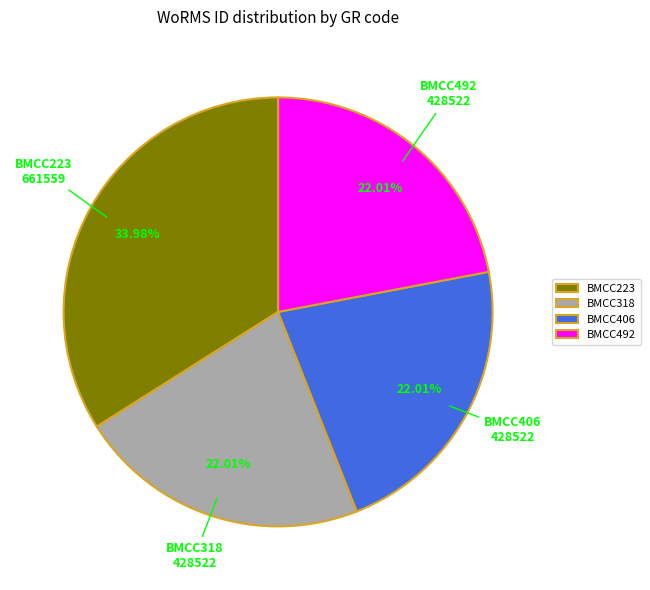

Is it true that BMCC406 is 22% of the pie?

True